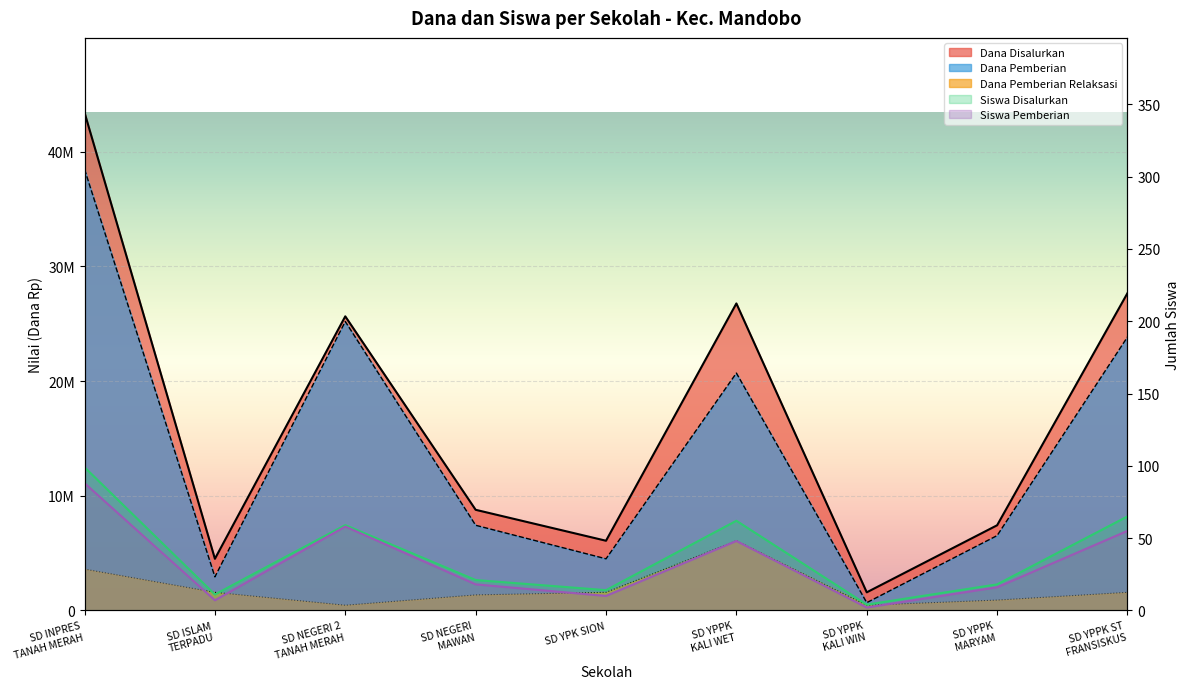

Reading left to right, what are all the values shown in this chart?

Dana Disalurkan: SD INPRES
TANAH MERAH=43425000	SD ISLAM
TERPADU=4500000	SD NEGERI 2
TANAH MERAH=25650000	SD NEGERI
MAWAN=8775000	SD YPK SION=6075000	SD YPPK
KALI WET=26775000	SD YPPK
KALI WIN=1575000	SD YPPK
MARYAM=7425000	SD YPPK ST
FRANSISKUS=27675000
Siswa Disalurkan: SD INPRES
TANAH MERAH=99	SD ISLAM
TERPADU=11	SD NEGERI 2
TANAH MERAH=59	SD NEGERI
MAWAN=21	SD YPK SION=14	SD YPPK
KALI WET=62	SD YPPK
KALI WIN=4	SD YPPK
MARYAM=18	SD YPPK ST
FRANSISKUS=65
Dana Pemberian Relaksasi: SD INPRES
TANAH MERAH=3600000	SD ISLAM
TERPADU=1575000	SD NEGERI 2
TANAH MERAH=450000	SD NEGERI
MAWAN=1350000	SD YPK SION=1575000	SD YPPK
KALI WET=6075000	SD YPPK
KALI WIN=450000	SD YPPK
MARYAM=900000	SD YPPK ST
FRANSISKUS=1575000
Siswa Pemberian: SD INPRES
TANAH MERAH=88	SD ISLAM
TERPADU=7	SD NEGERI 2
TANAH MERAH=58	SD NEGERI
MAWAN=18	SD YPK SION=10	SD YPPK
KALI WET=48	SD YPPK
KALI WIN=2	SD YPPK
MARYAM=16	SD YPPK ST
FRANSISKUS=55
Dana Pemberian: SD INPRES
TANAH MERAH=38475000	SD ISLAM
TERPADU=2925000	SD NEGERI 2
TANAH MERAH=25200000	SD NEGERI
MAWAN=7425000	SD YPK SION=4500000	SD YPPK
KALI WET=20700000	SD YPPK
KALI WIN=675000	SD YPPK
MARYAM=6525000	SD YPPK ST
FRANSISKUS=23850000